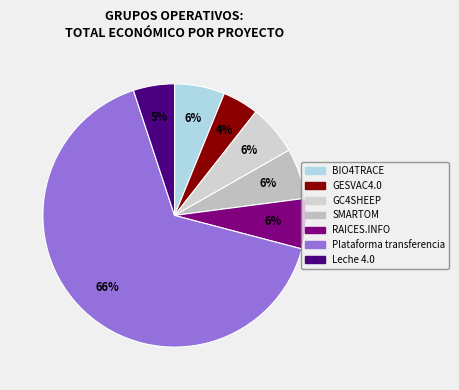

Rank the categories by value from highest to lowest.

Plataforma transferencia, SMARTOM, RAICES.INFO, BIO4TRACE, GC4SHEEP, Leche 4.0, GESVAC4.0